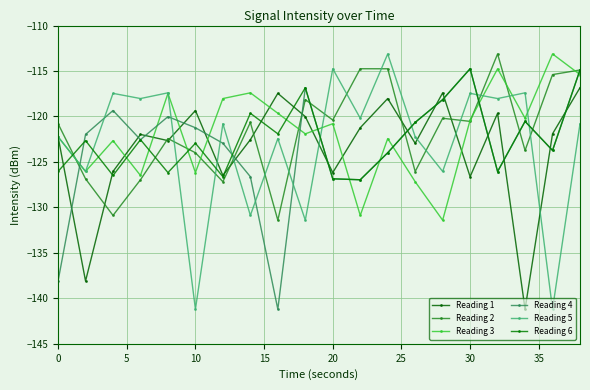

Does the chart display data point markers on the line(s)?

Yes